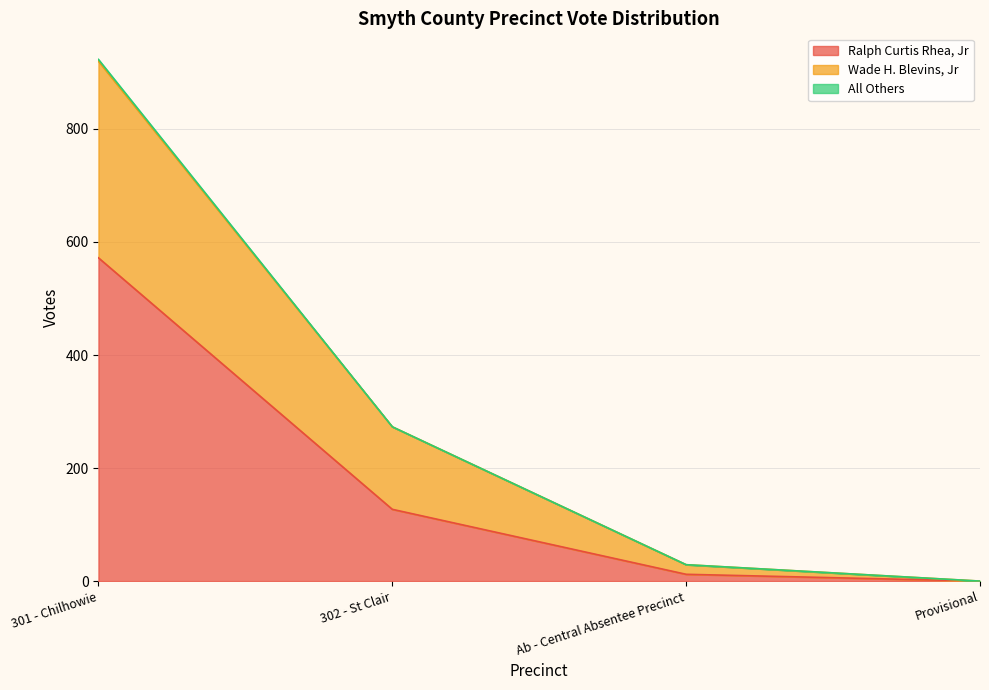

True or false: Ralph Curtis Rhea, Jr has a value of 572 at 301 - Chilhowie.

True